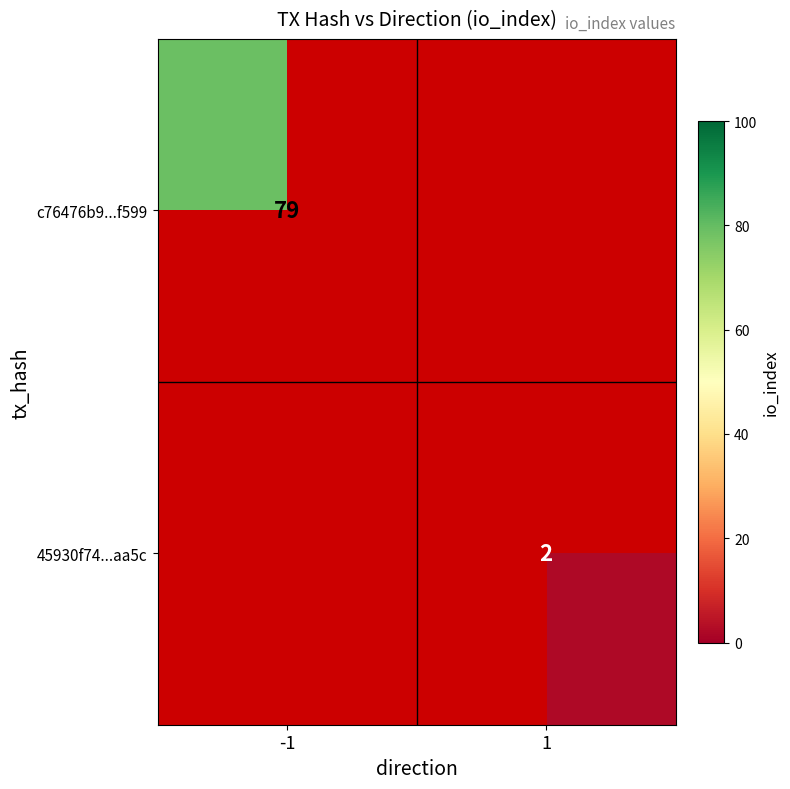

The 45930f74...aa5c series shows 1 at 1. True or false?

False